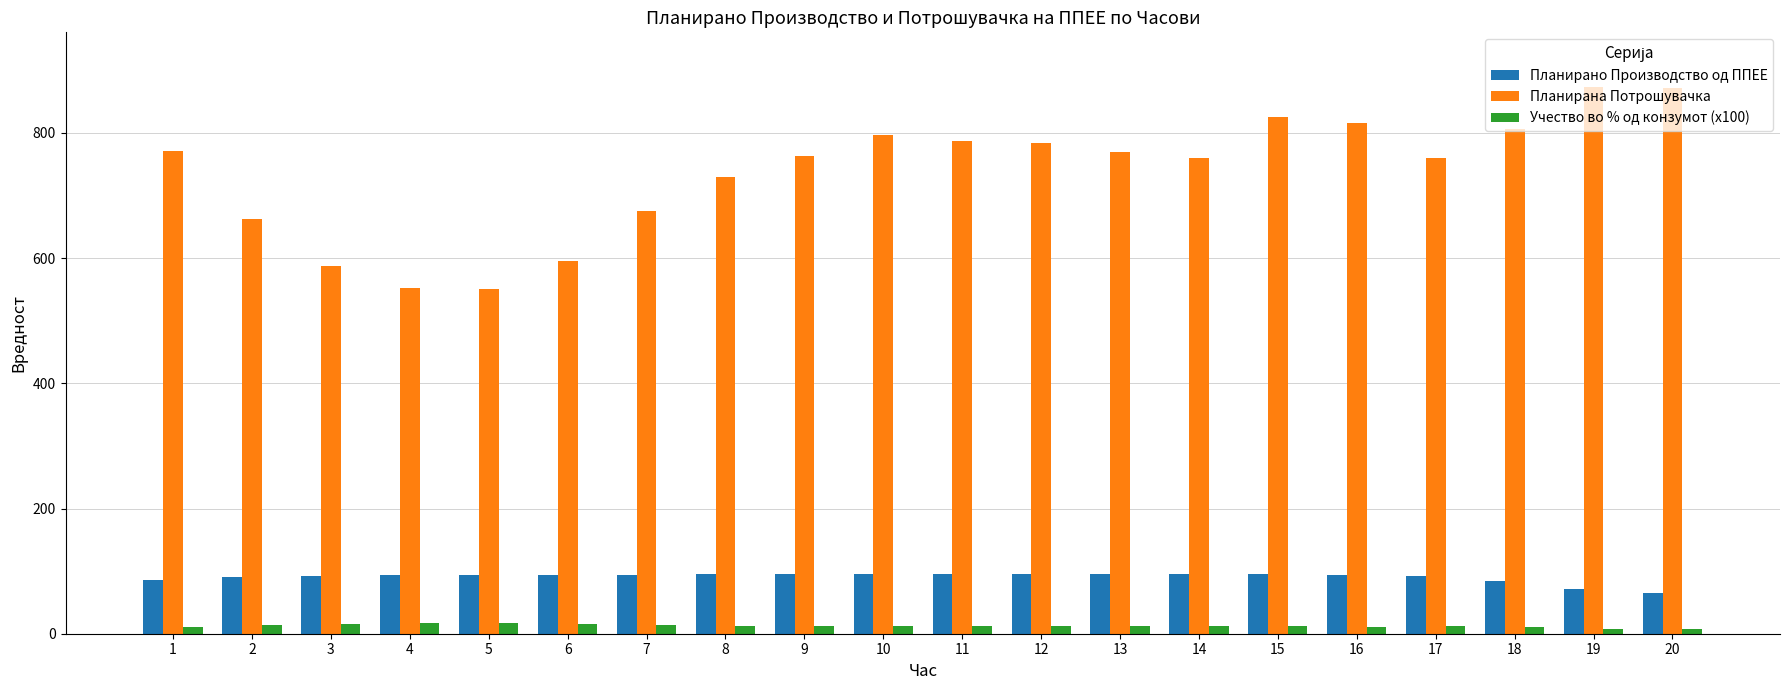

What is the lowest value of the Планирано Производство од ППЕЕ series?

65.4